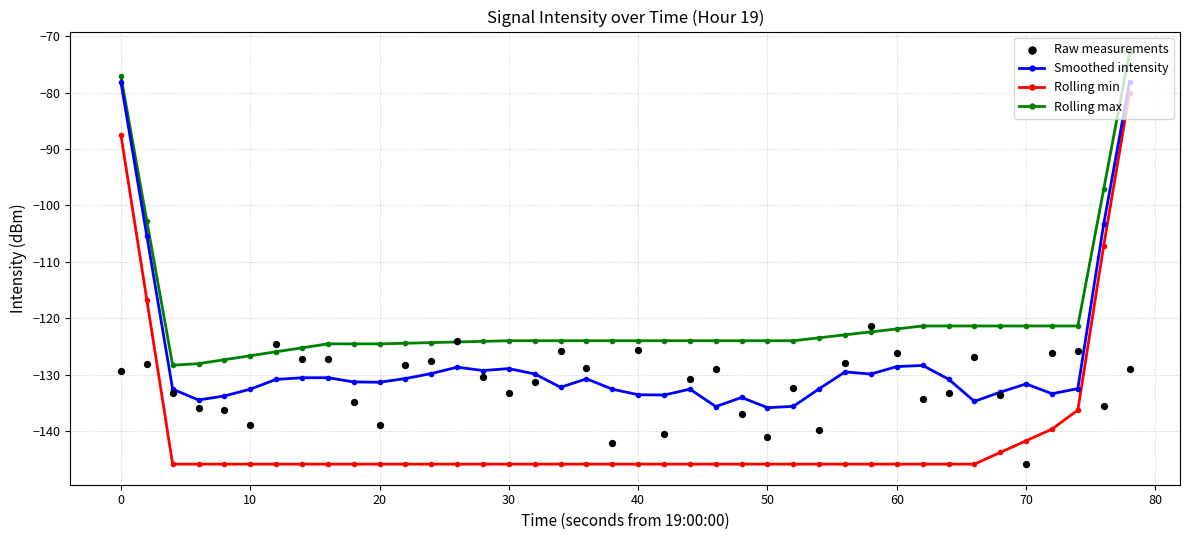

What is the total value across all series at 30?

-543.2